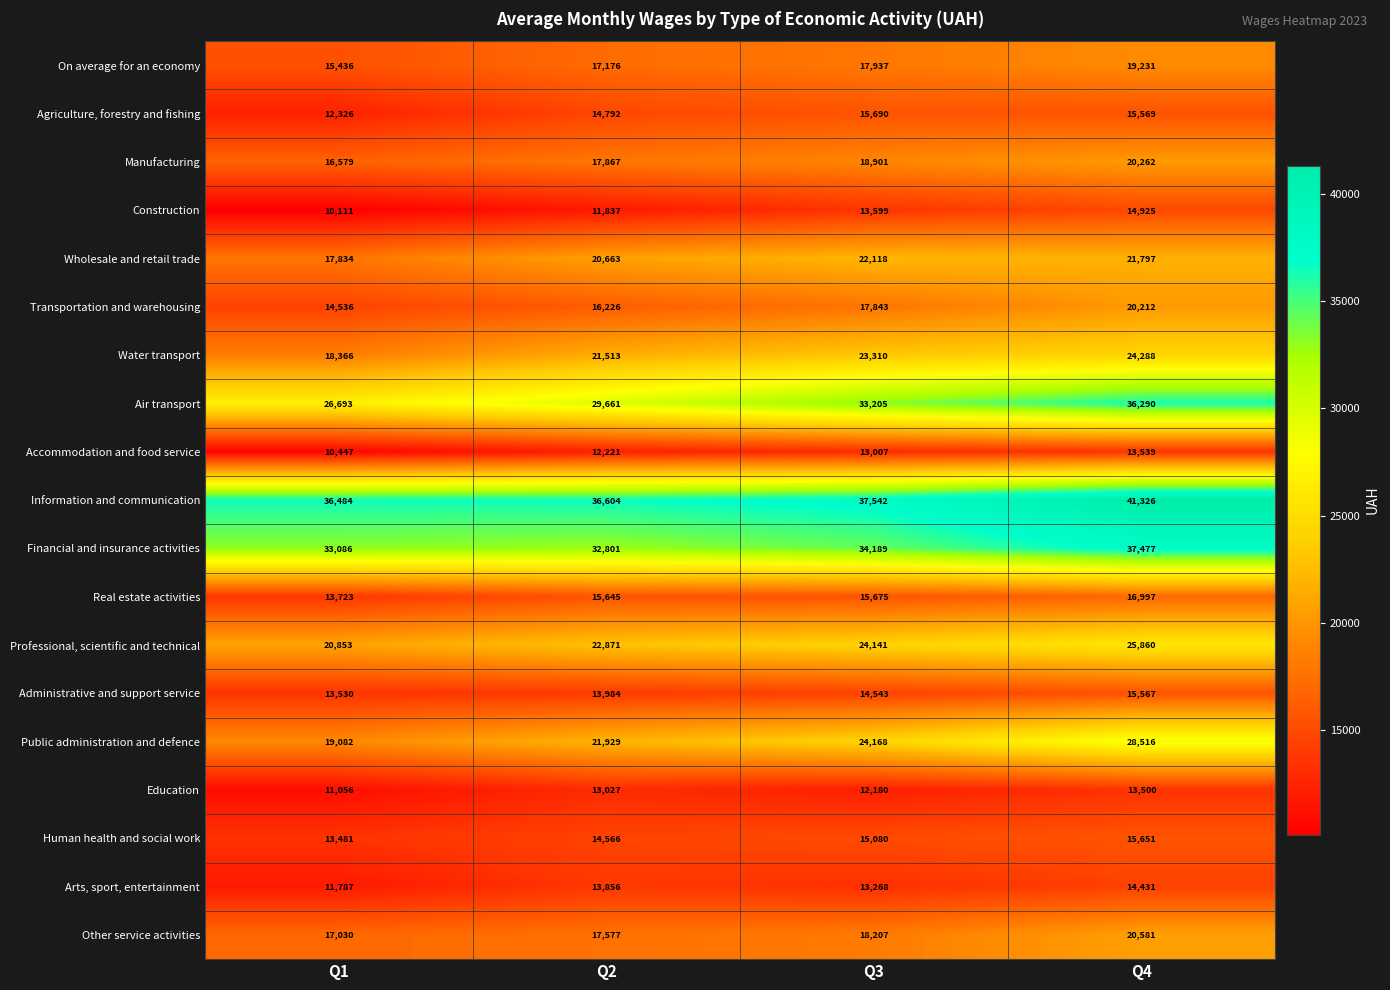

How many values in the Public administration and defence series are below 24168?

2